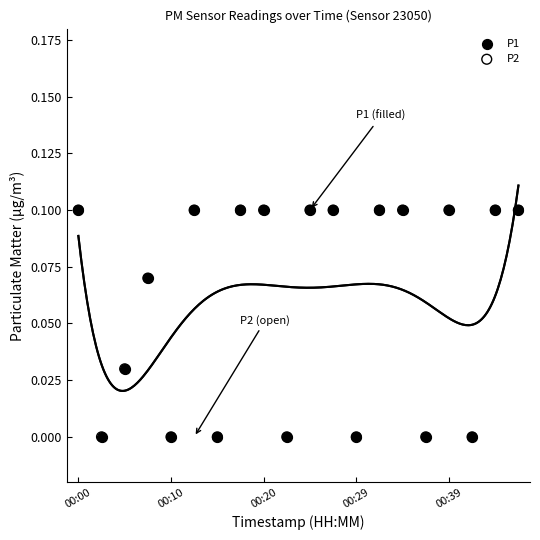

Which series contains the highest Y value?

P1